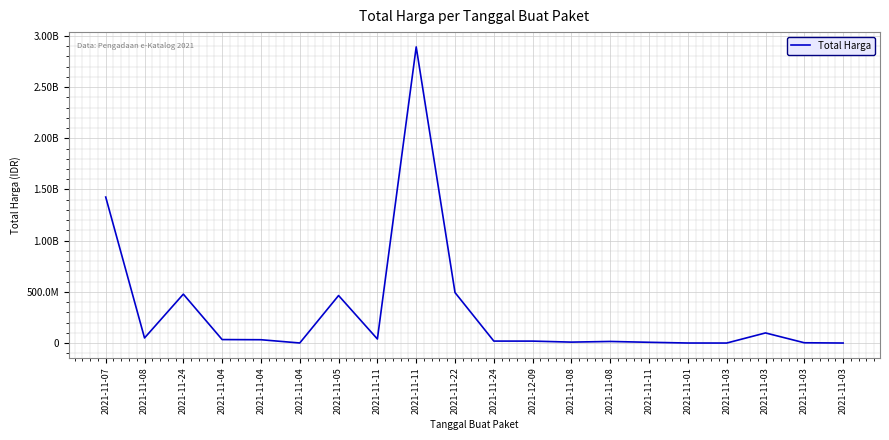

Does the chart display data point markers on the line(s)?

No